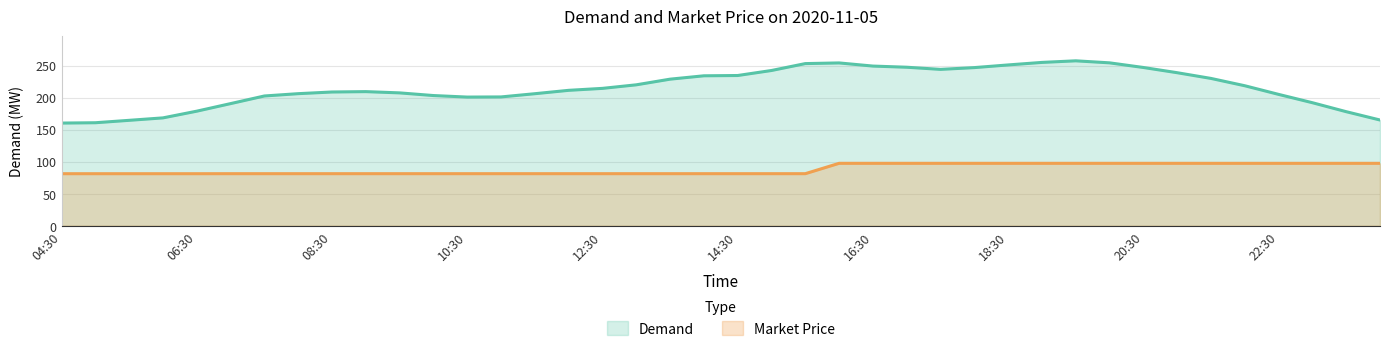

What is the approximate value of Market Price at 00:00?

97.4